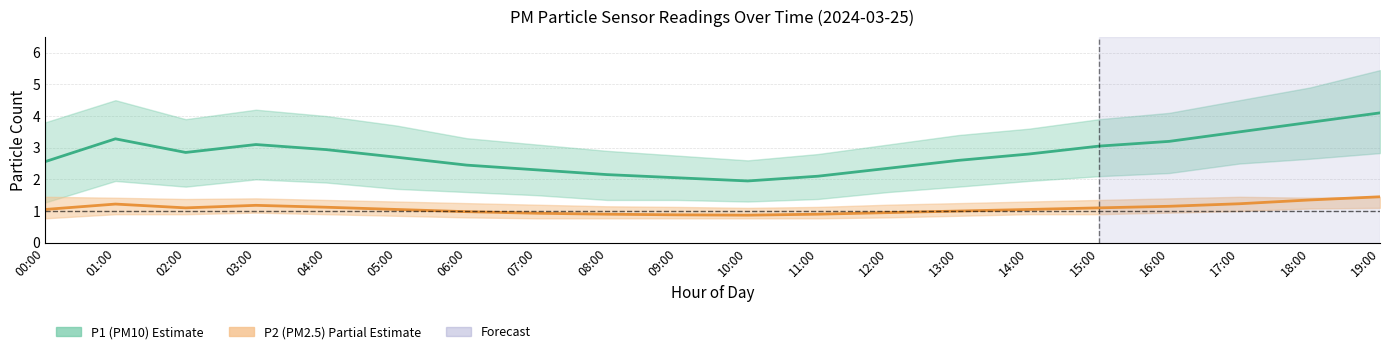

Is the value of P2 (PM2.5) mean at 08:00 greater than the value of P1 (PM10) mean at 08:00?

No